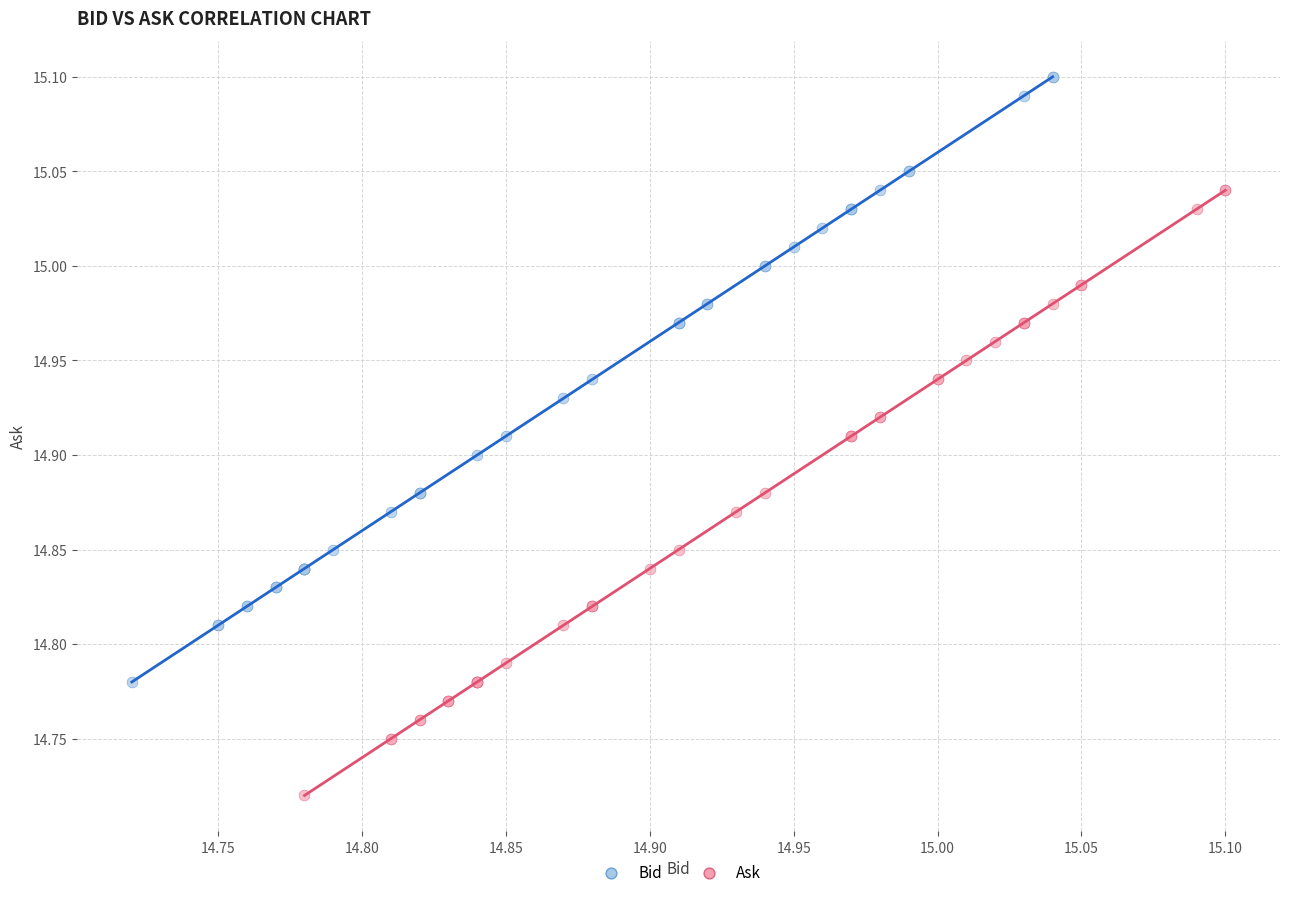

Which series reaches the maximum Y coordinate?

Bid